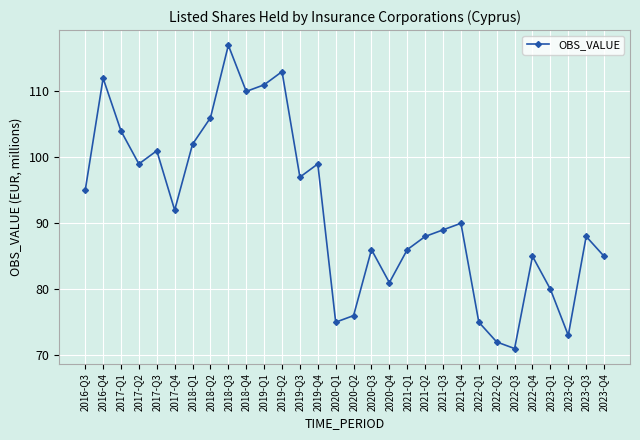

What is the average value?

92